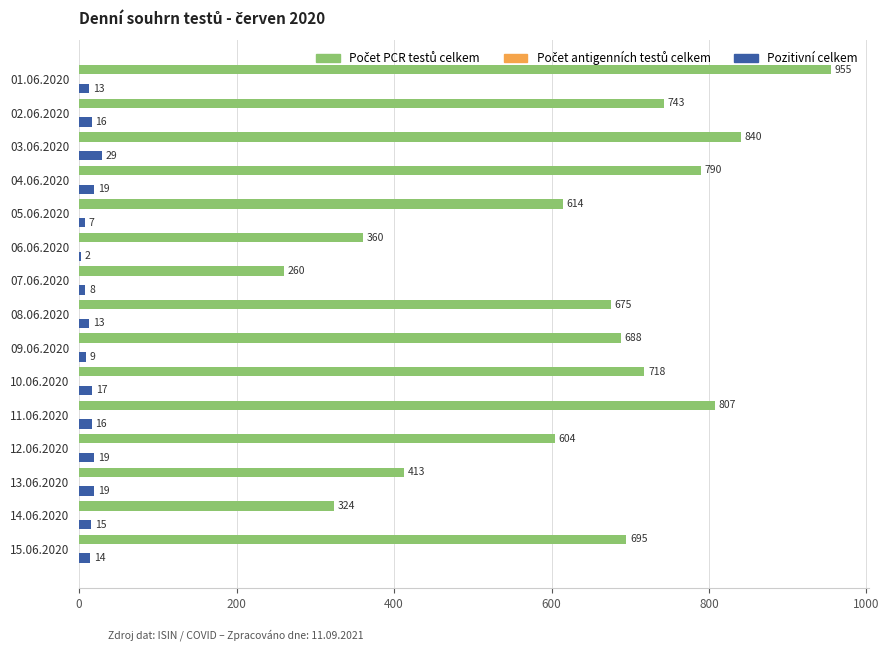

What is the sum of the Pozitivní celkem values at 04.06.2020 and 08.06.2020?

32